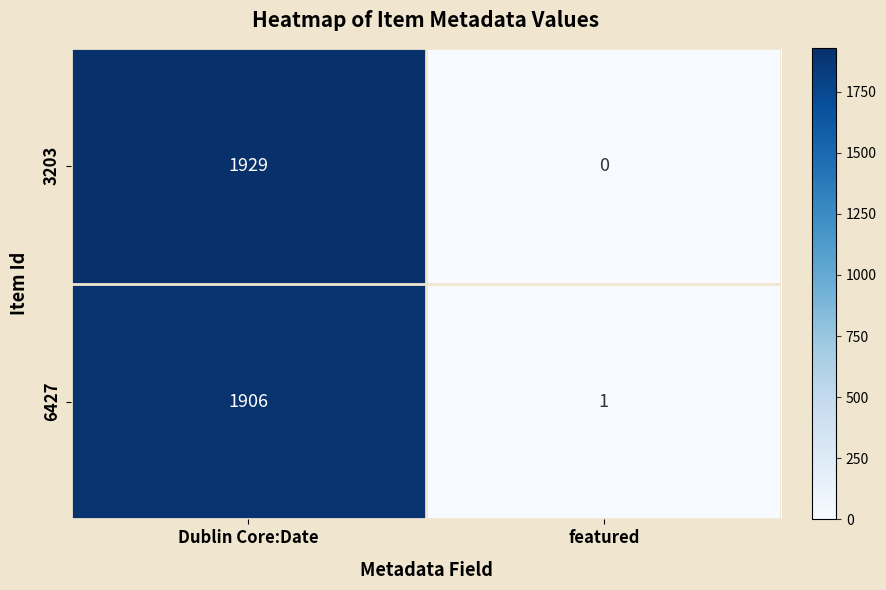

Rank the series at featured from highest to lowest value.

6427, 3203